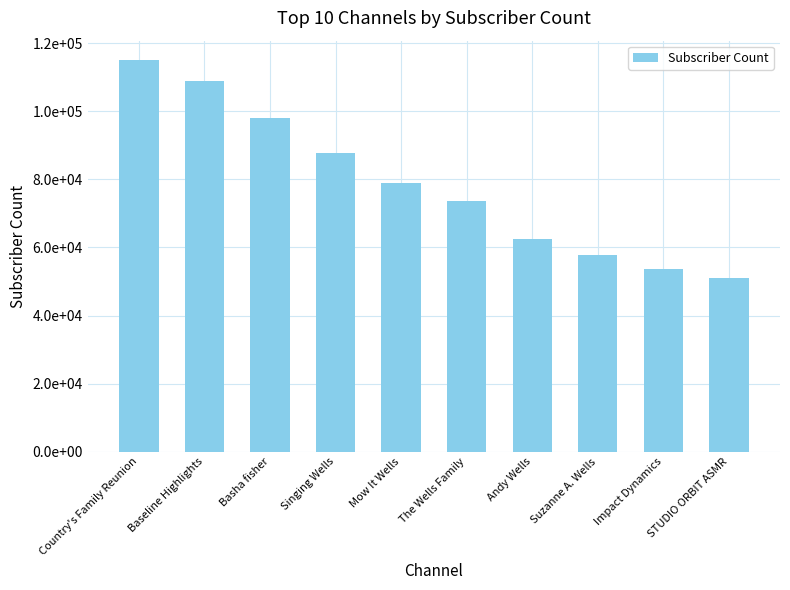

Does the chart contain any negative values?

No